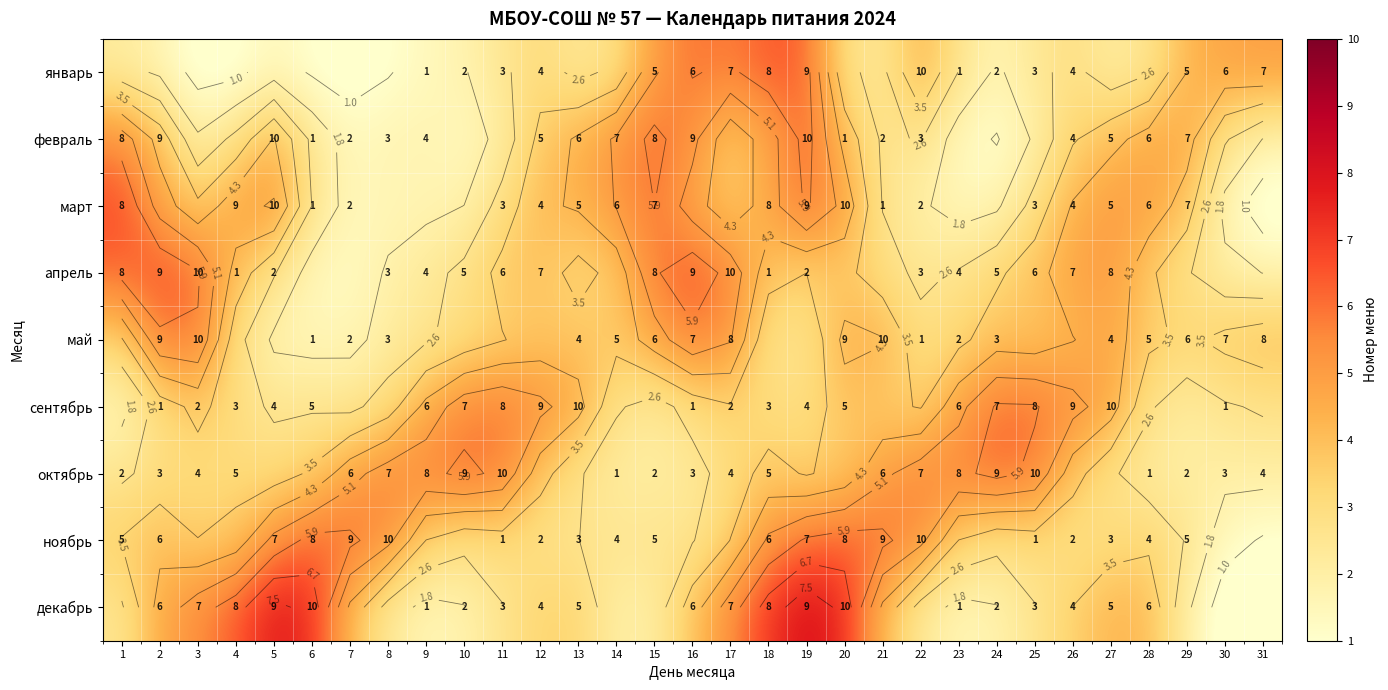

True or false: январь has a value of 6.0 at 16.

True